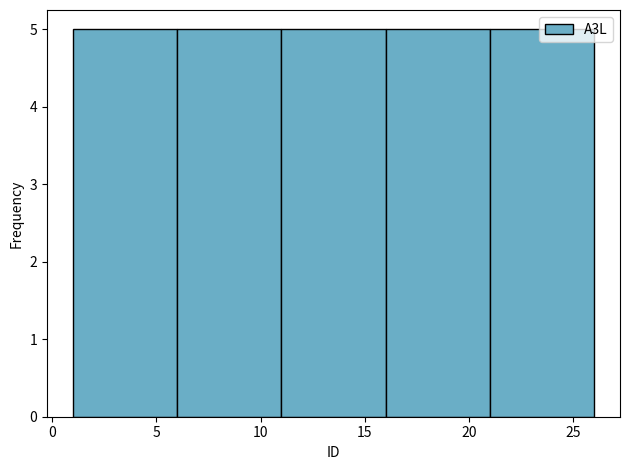

Reading left to right, list every bar in this chart as the range it spans on the x-axis followed by its height. The values are not printed on the chart, so give them approximately, as read against the axis.

1 to 6: 5
6 to 11: 5
11 to 16: 5
16 to 21: 5
21 to 26: 5